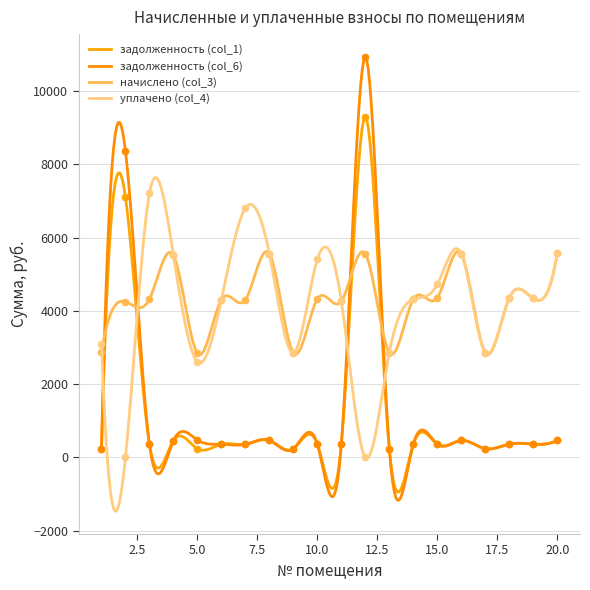

True or false: задолженность (col_6) and задолженность (col_1) cross at least once.

True